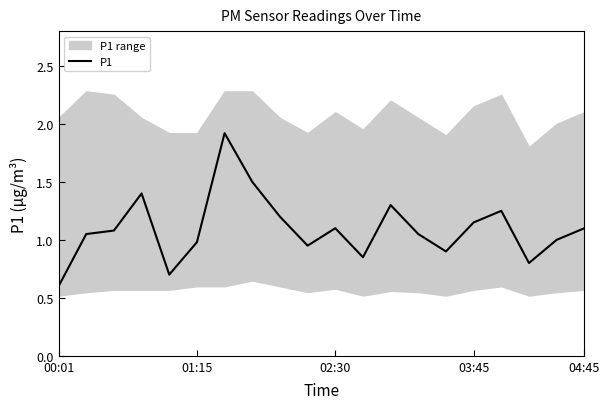

Is it true that P1 equals 0.9 at 00:01?

False